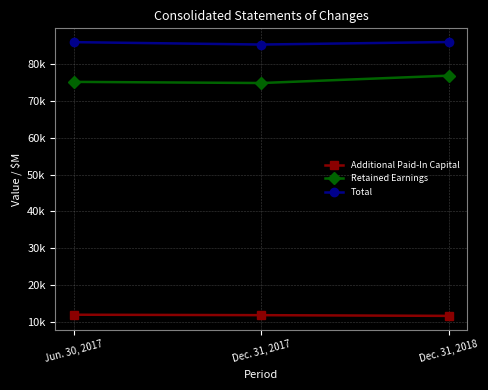

What are all the series names shown in the legend?

Additional Paid-In Capital, Retained Earnings, Total